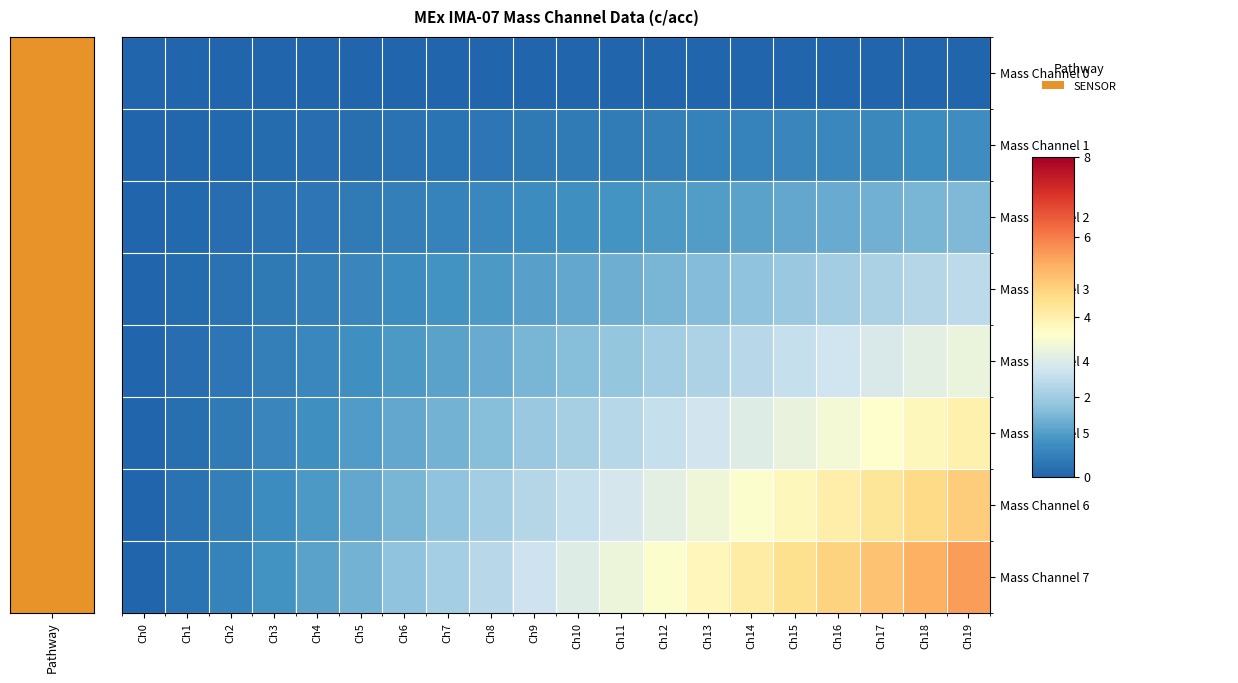

Count the number of data series in this chart.

8